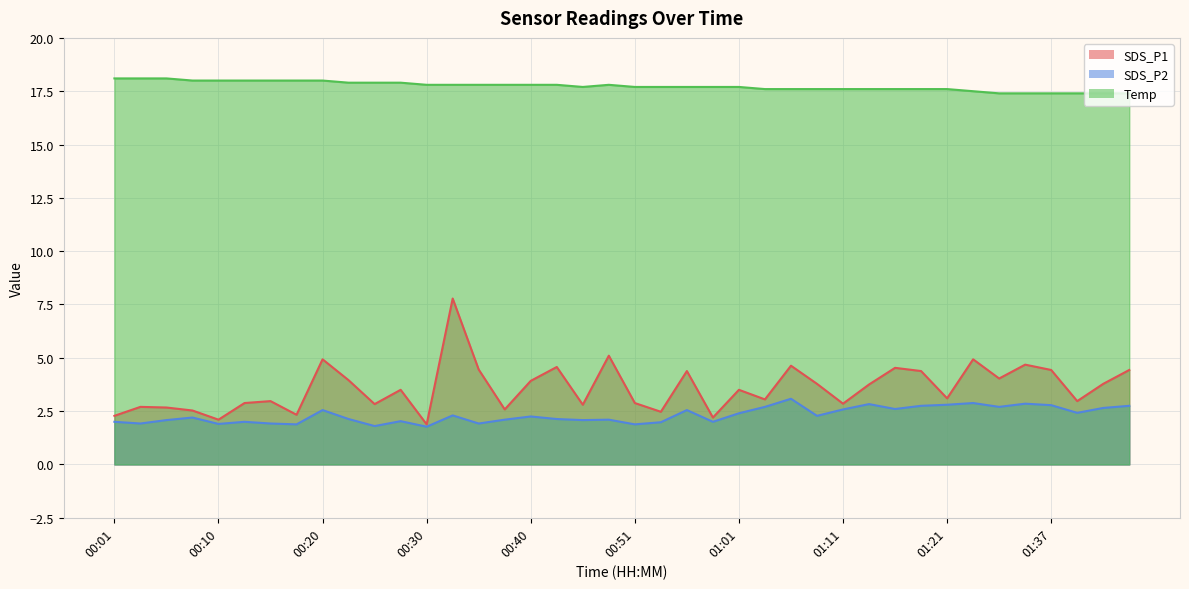

True or false: Temp and SDS_P1 intersect in this chart.

False